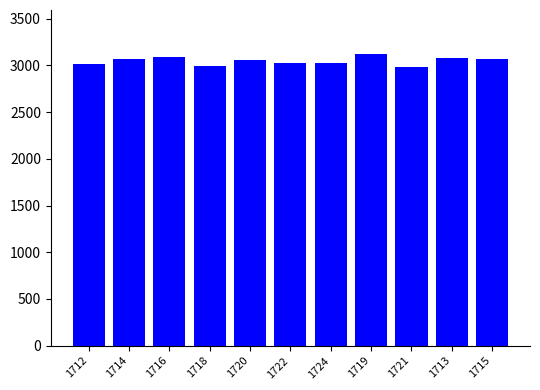

What is the label of the 10th bar from the left?

1713